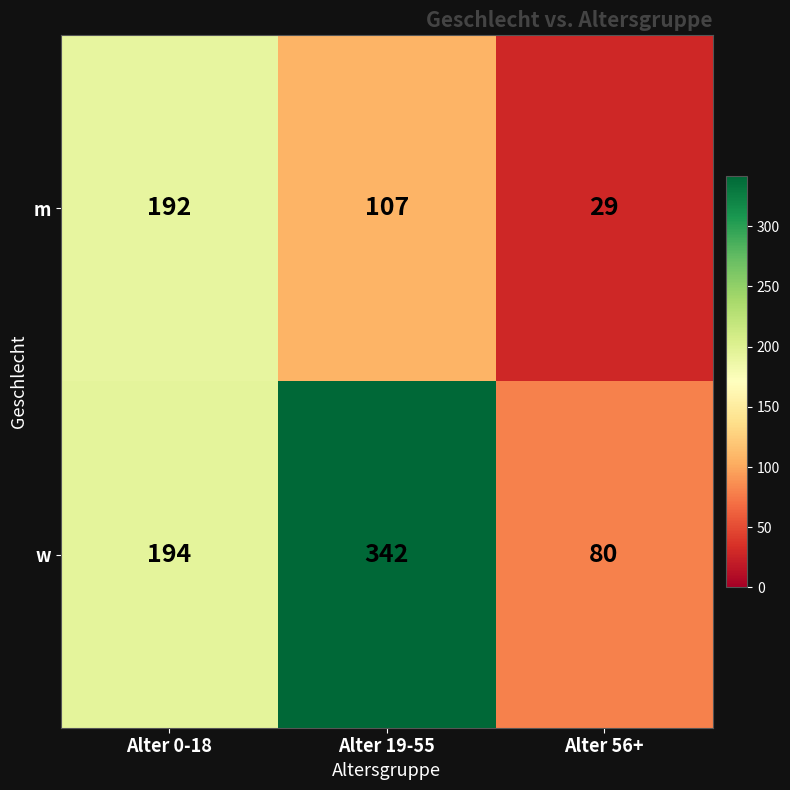

List the series in order of their overall mean, lowest first.

m, w